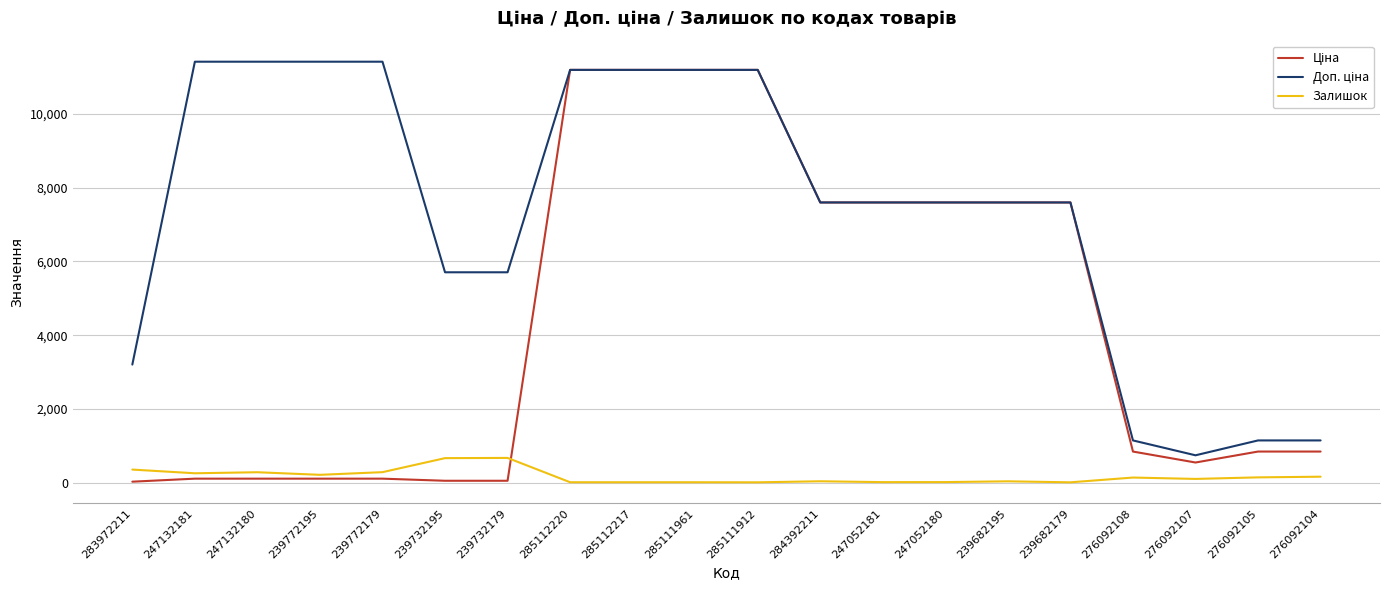

True or false: Залишок has a value of 15.0 at 239682179.

True